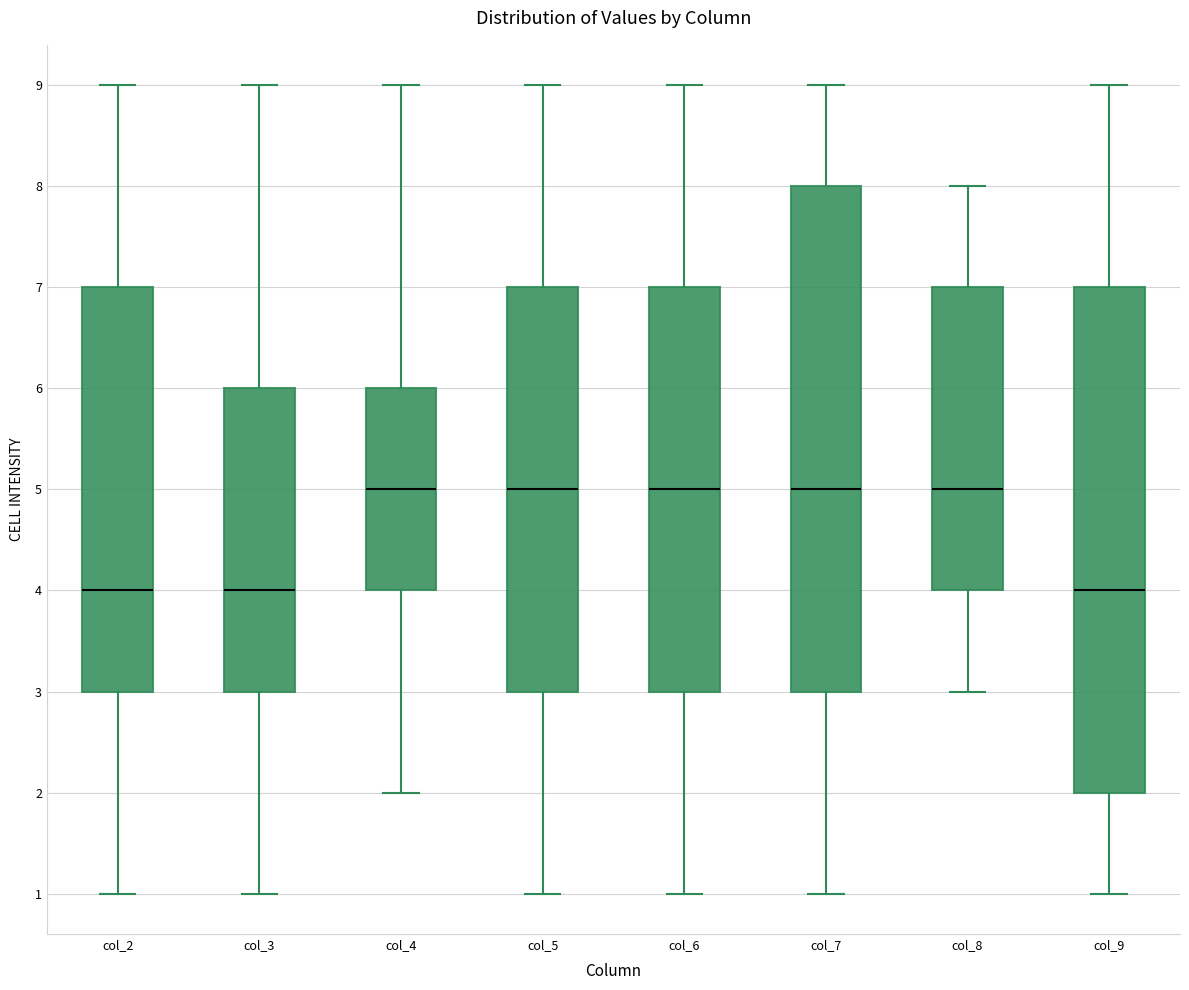

Reading left to right, transcribe this box plot: for each box, give where its median line is, the range the box spans, and where its two whiskers end, as read against the y-axis. The values are not printed on the chart, so give them approximately, as read against the axis.

col_2: median 4, box 3 to 7, whiskers 1 to 9
col_3: median 4, box 3 to 6, whiskers 1 to 9
col_4: median 5, box 4 to 6, whiskers 2 to 9
col_5: median 5, box 3 to 7, whiskers 1 to 9
col_6: median 5, box 3 to 7, whiskers 1 to 9
col_7: median 5, box 3 to 8, whiskers 1 to 9
col_8: median 5, box 4 to 7, whiskers 3 to 8
col_9: median 4, box 2 to 7, whiskers 1 to 9